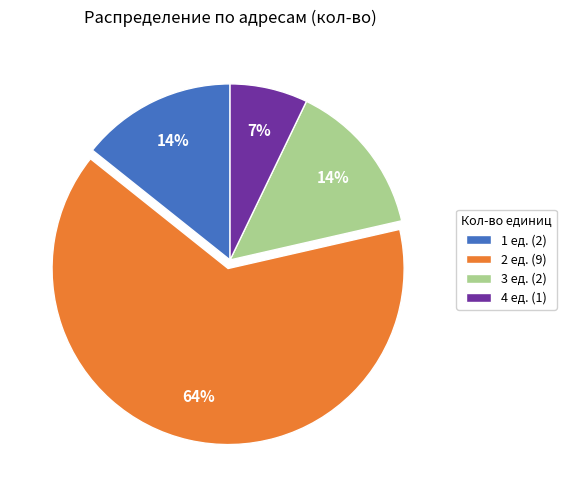

How many slices are in this pie chart?

4